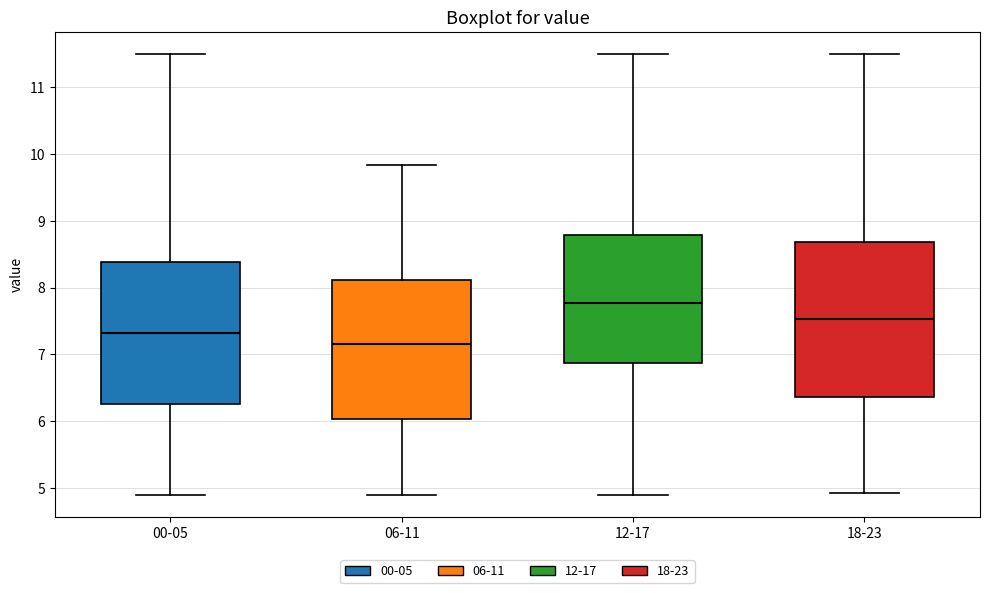

Which box's median line is the highest?

12-17